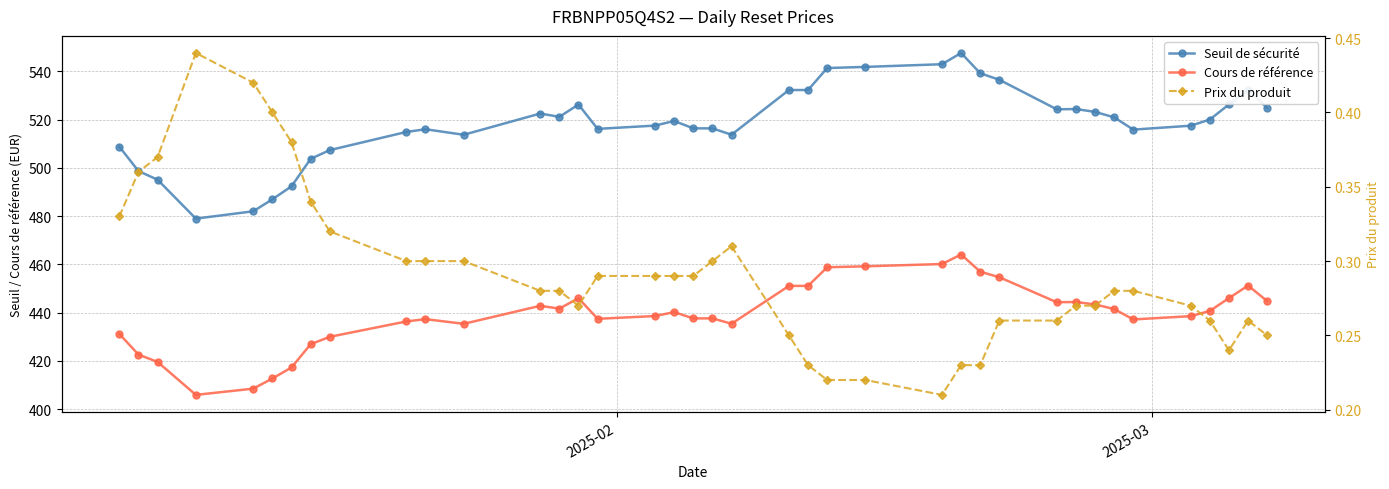

The Seuil de sécurité series shows 119.3 at 19. True or false?

False